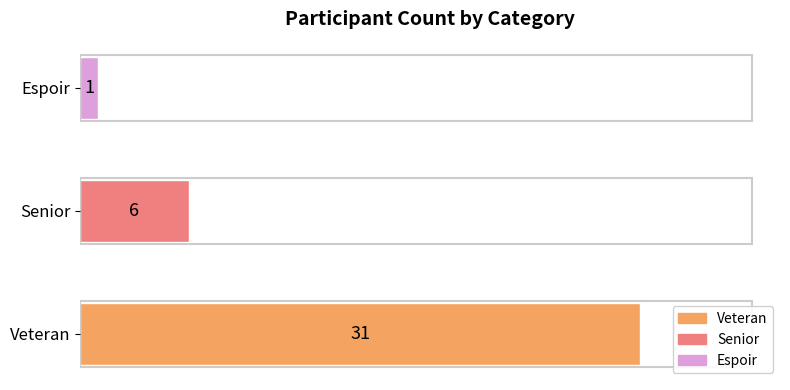

What is the difference between the values at Senior and Espoir?

5